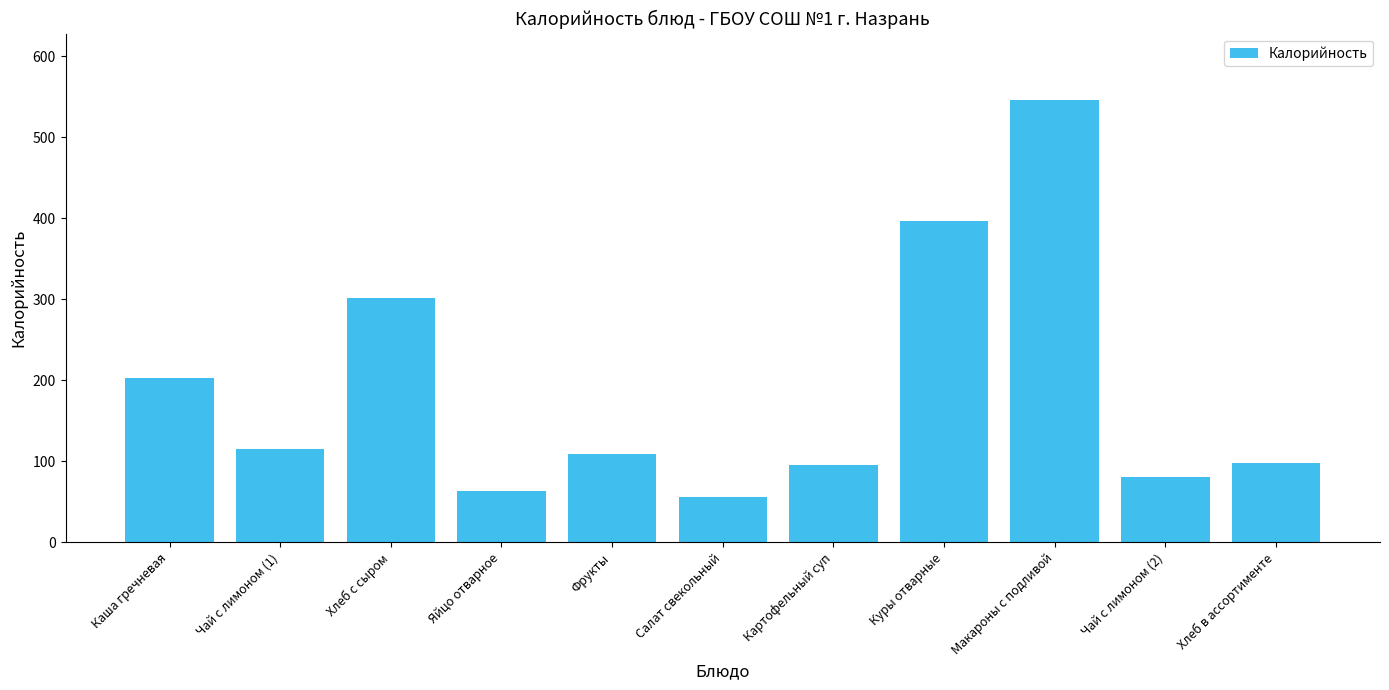

What is the ratio of the value at Чай с лимоном (2) to the value at Фрукты?

0.7